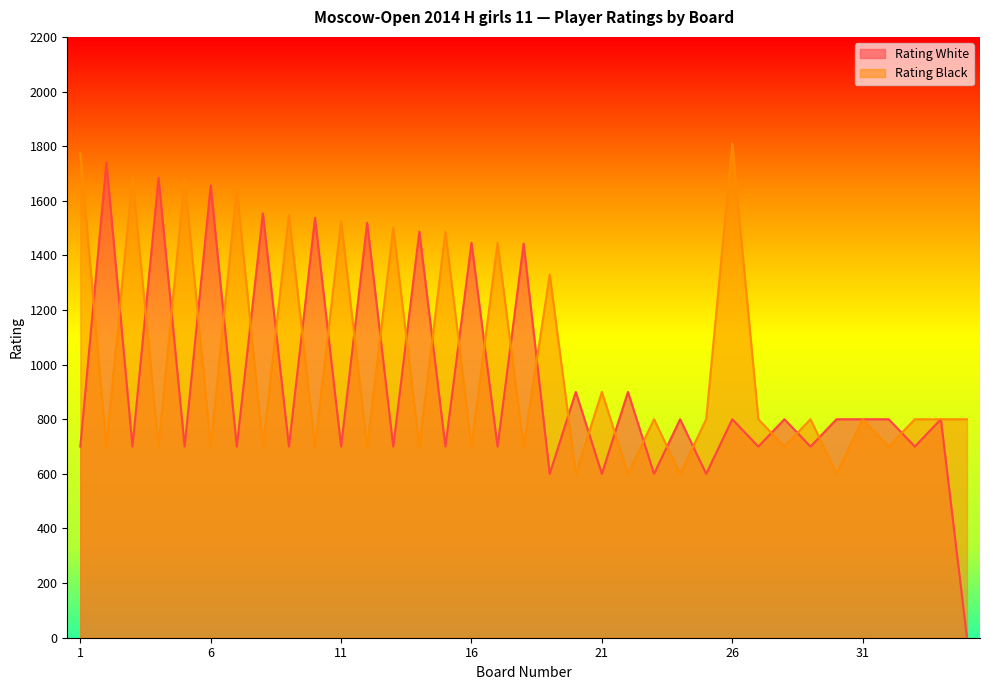

What is the highest value of the Rating Black series?

1809